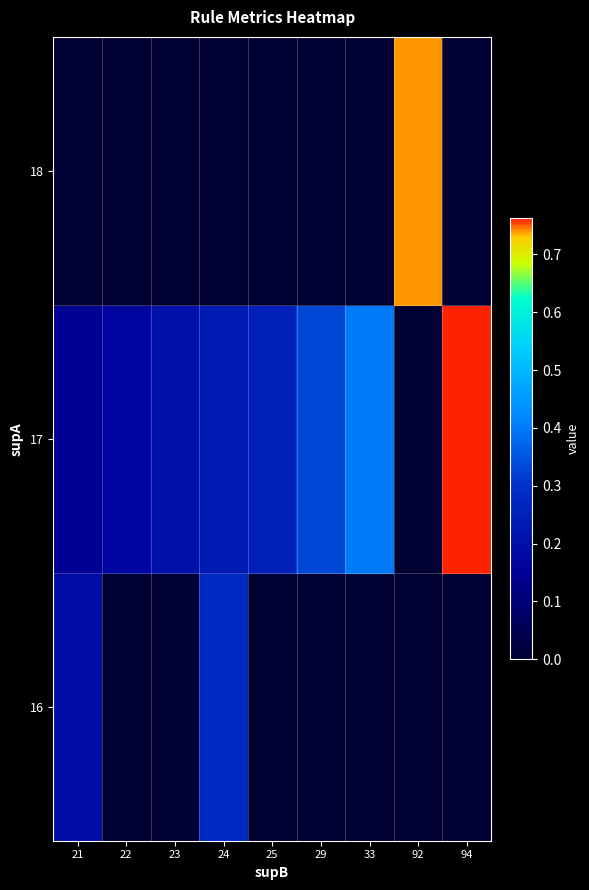

Which has a higher value, 33 or 25?

33